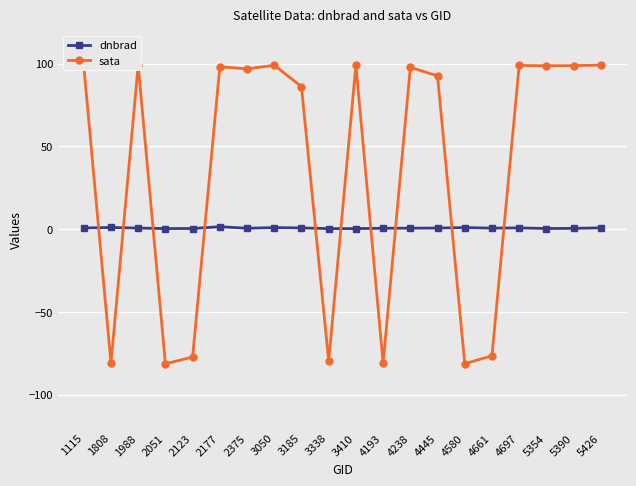

Between which two adjacent categories do sata and dnbrad first intersect?

1115 and 1808